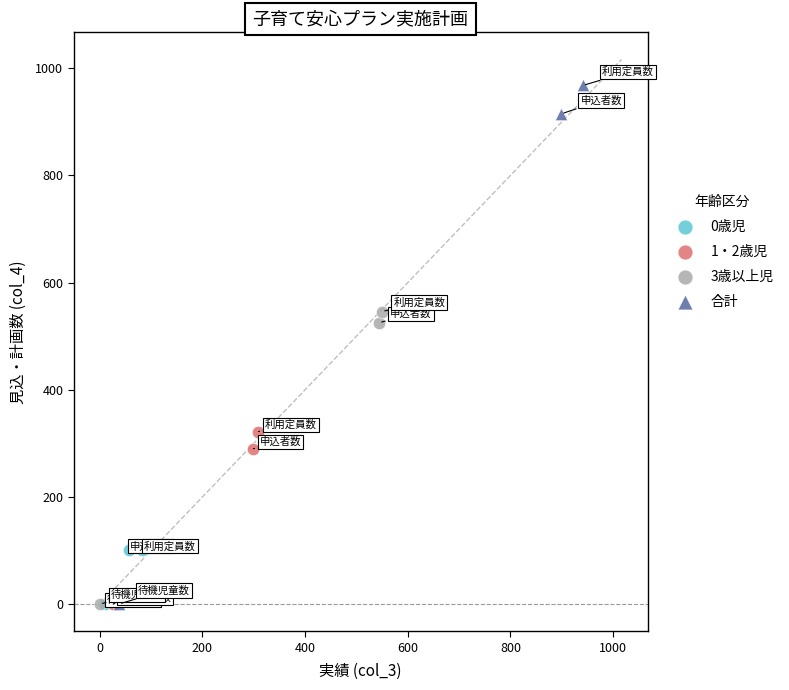

Which series contains the highest Y value?

合計